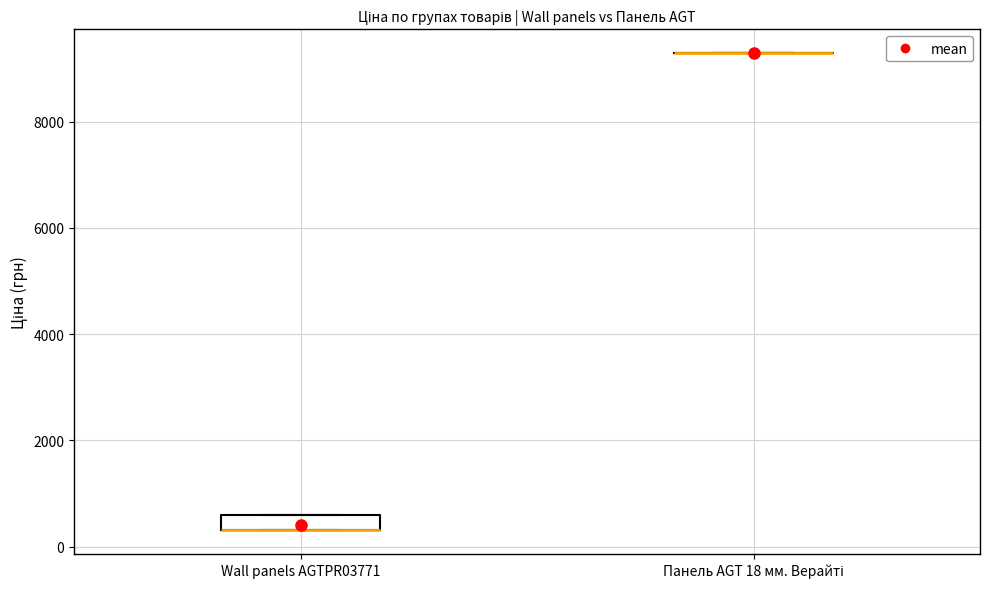

Which box is the tallest, from its lower edge to its upper edge?

Wall panels AGTPR03771